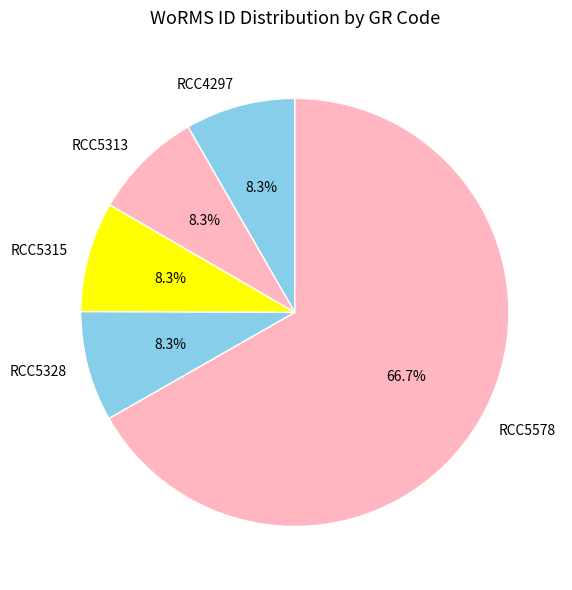

Combined, do RCC4297 and RCC5313 account for over 50%?

No